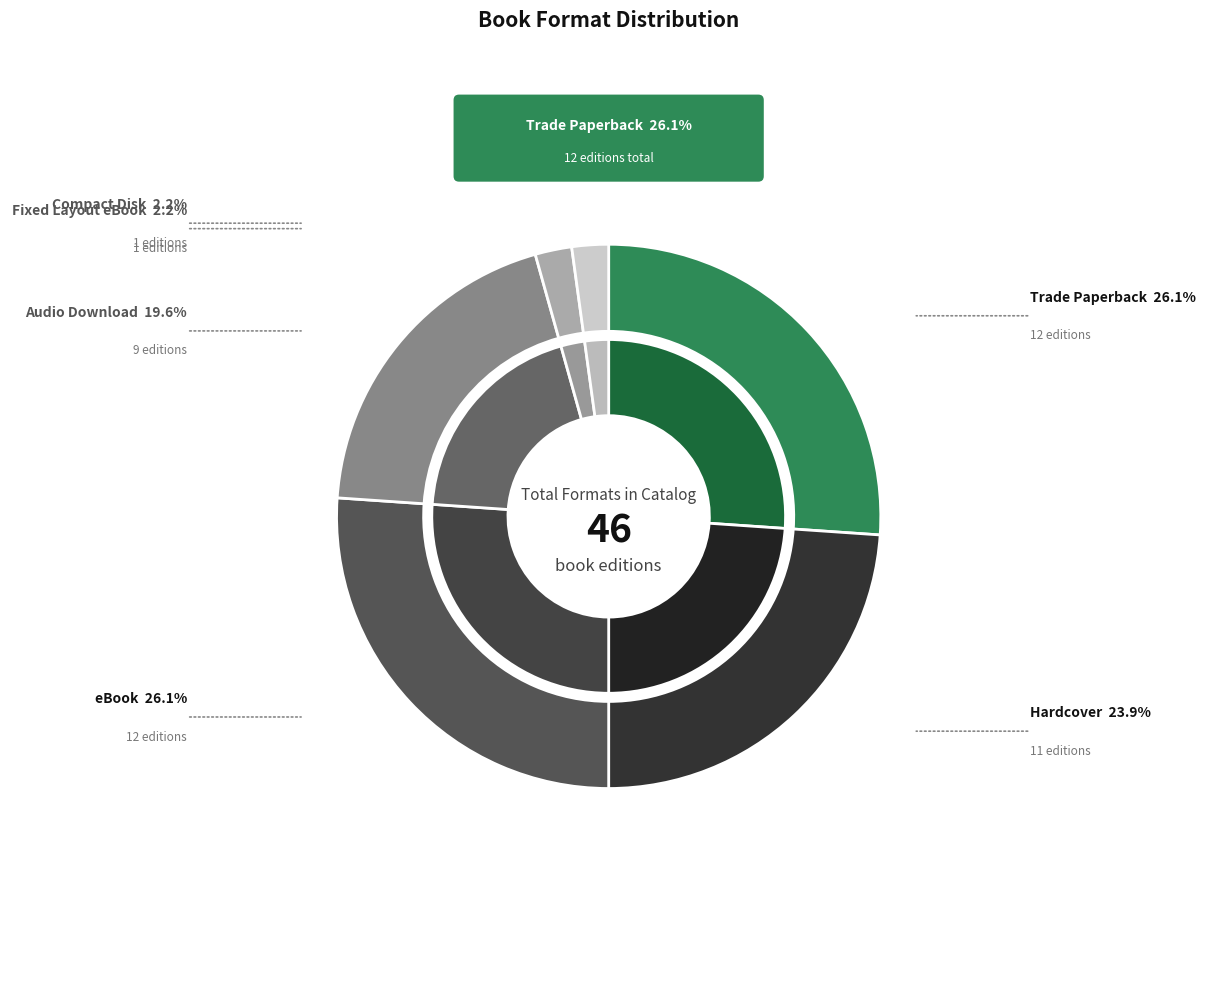

Approximately how many times larger is the value at Hardcover compared to Trade Paperback?

0.9